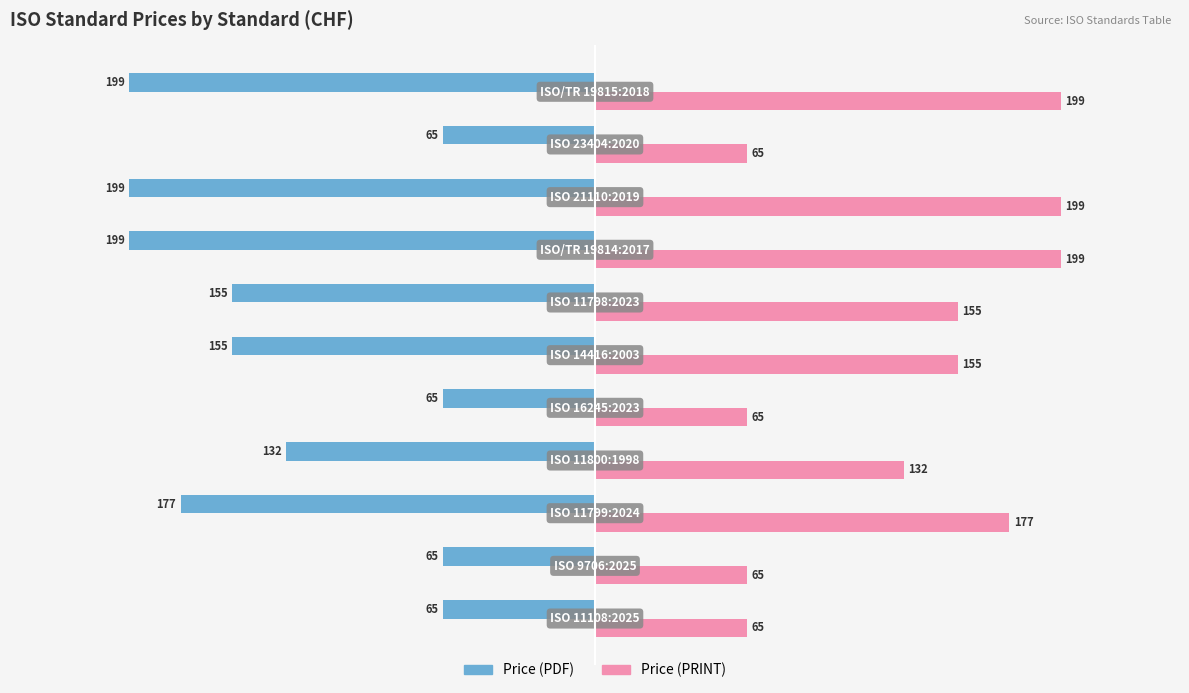

Count the Price (PDF) values in the range -199 to -65.

11